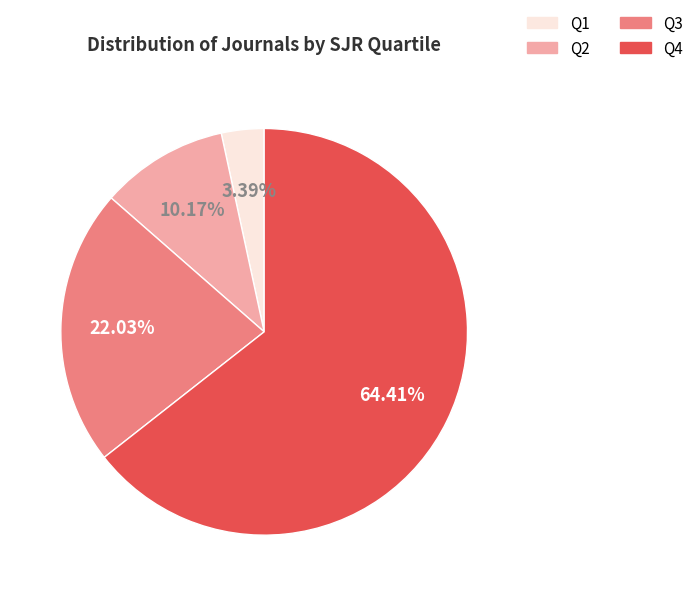

Does Q4 account for over 50% of the chart?

Yes